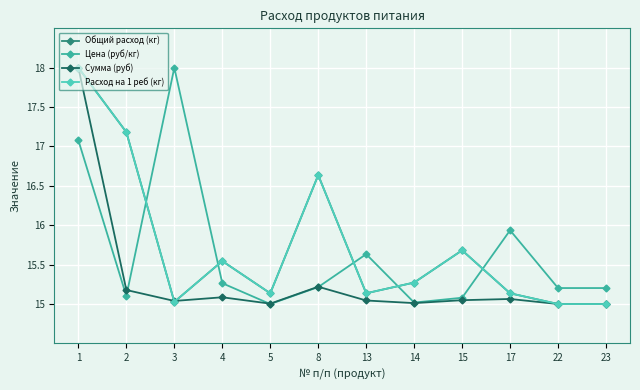

What is the value of the Расход на 1 реб (кг) point at the 10th from the left?

15.1